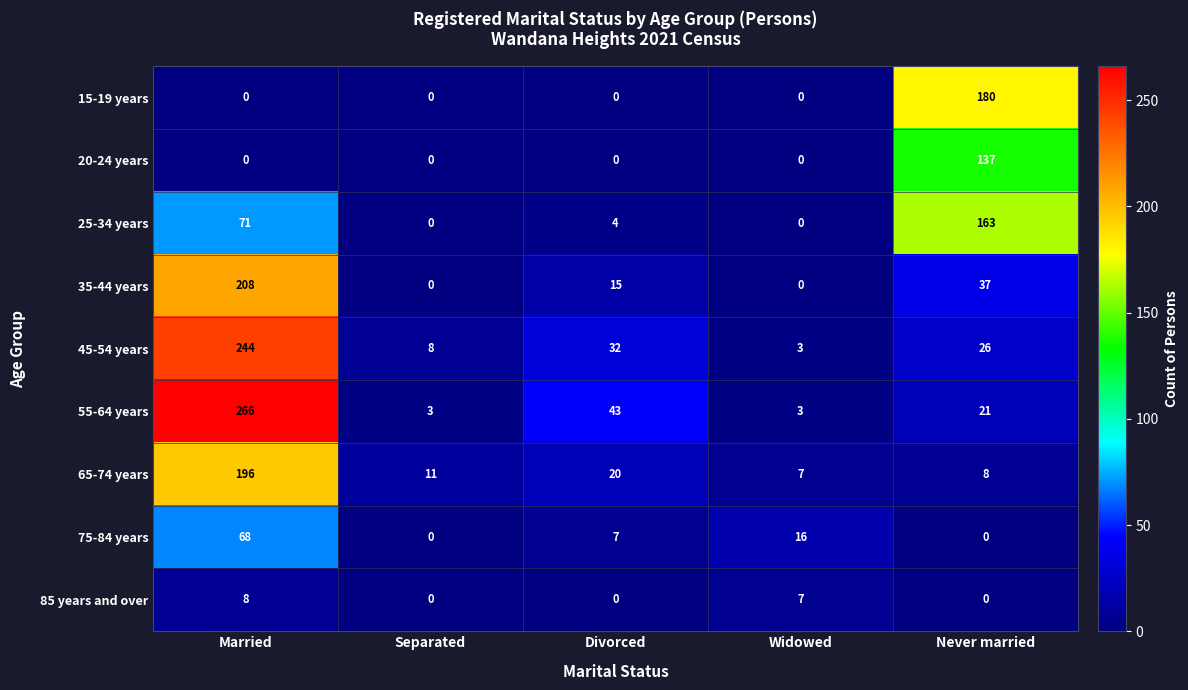

Which label corresponds to the largest value in the chart?

Married